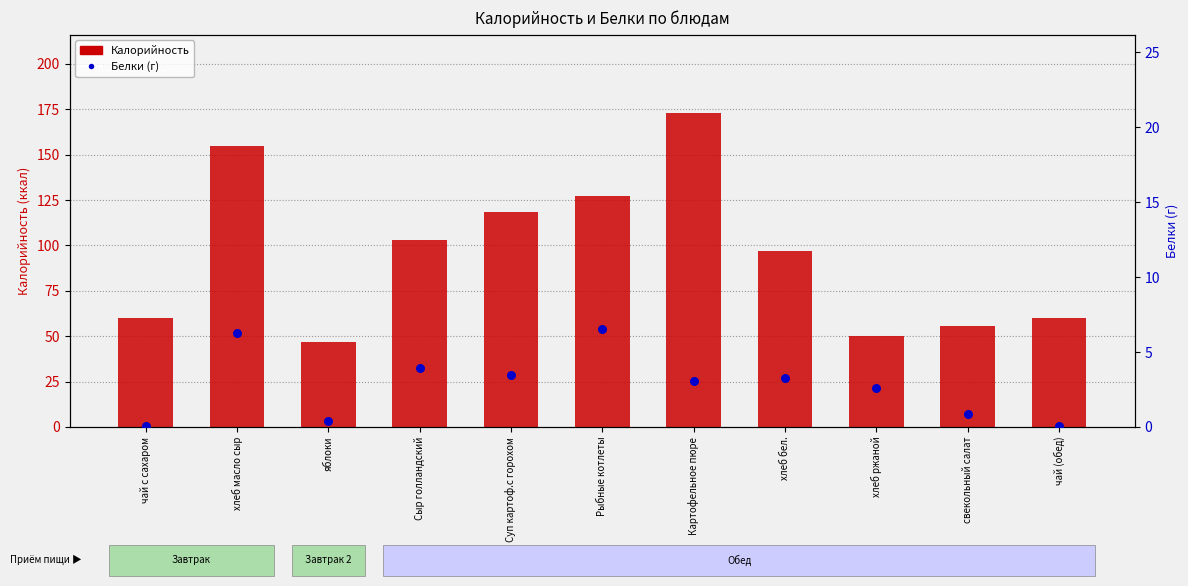

At how many categories does at least one series exceed 134?

2